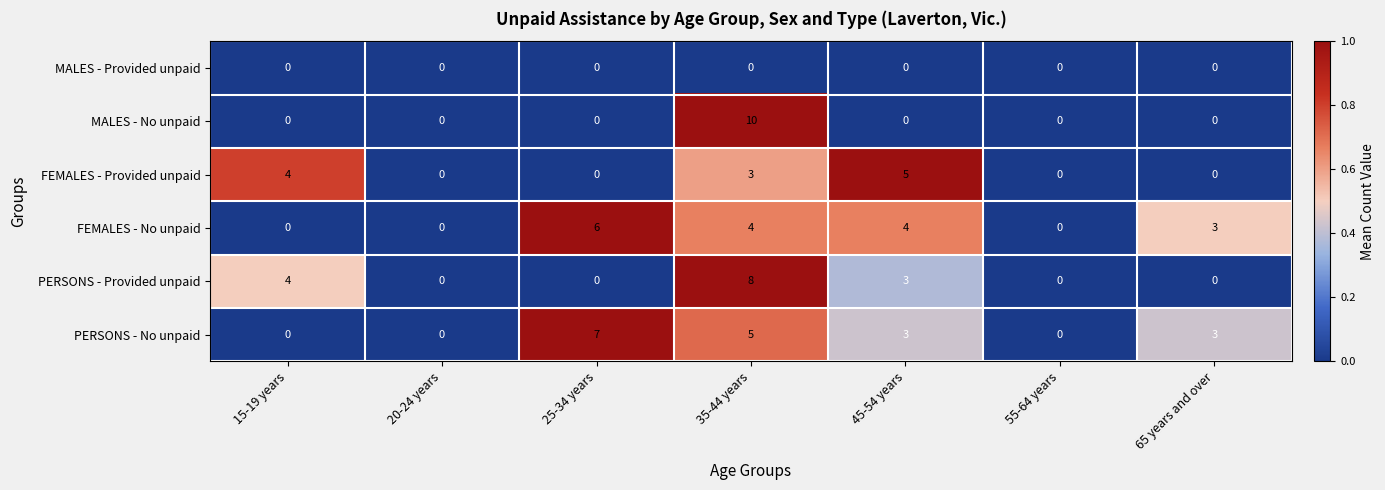

List the series in order of their peak value, lowest first.

MALES - Provided unpaid, FEMALES - Provided unpaid, FEMALES - No unpaid, PERSONS - No unpaid, PERSONS - Provided unpaid, MALES - No unpaid